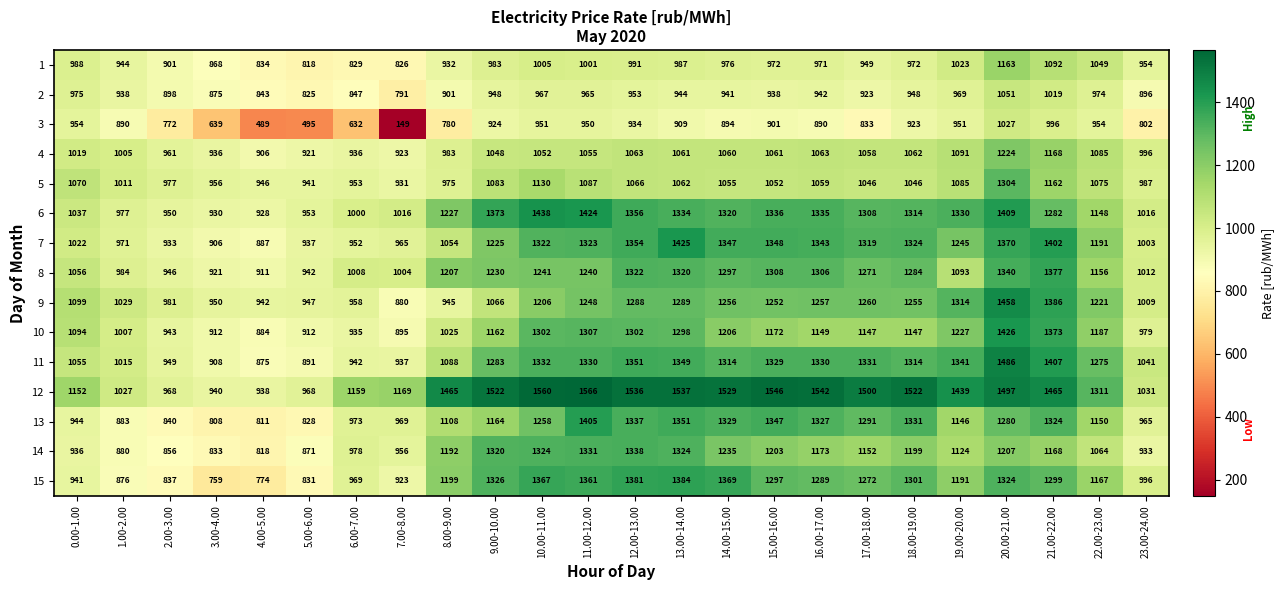

List the series in order of their peak value, lowest first.

3, 2, 1, 4, 5, 14, 8, 15, 13, 7, 10, 6, 9, 11, 12